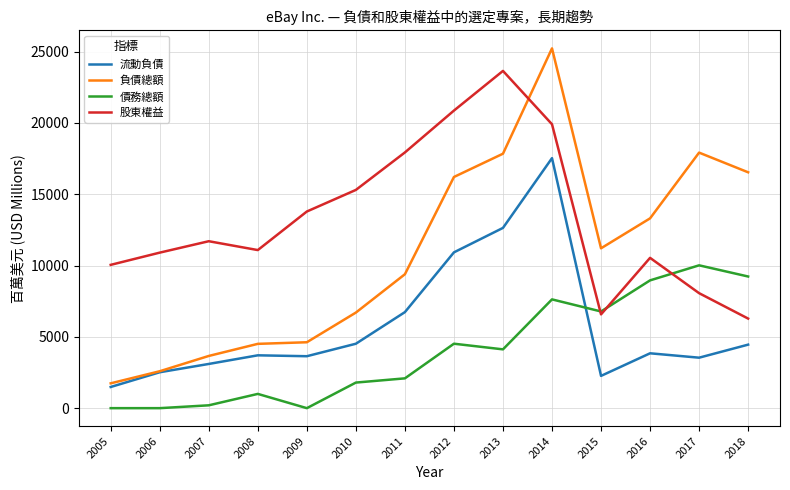

True or false: 債務總額 has a value of 0 at 2006.

True